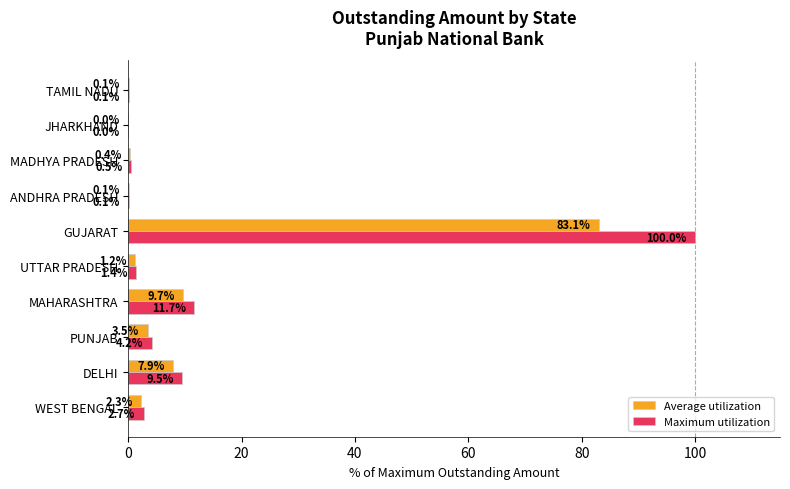

Which category has the highest value across all series?

GUJARAT